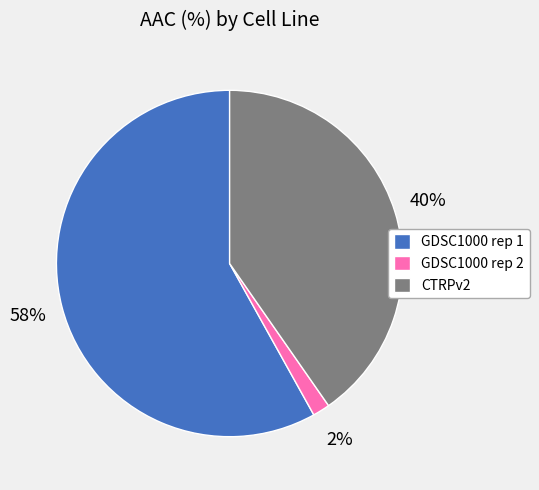

Count the number of slices in the pie.

3